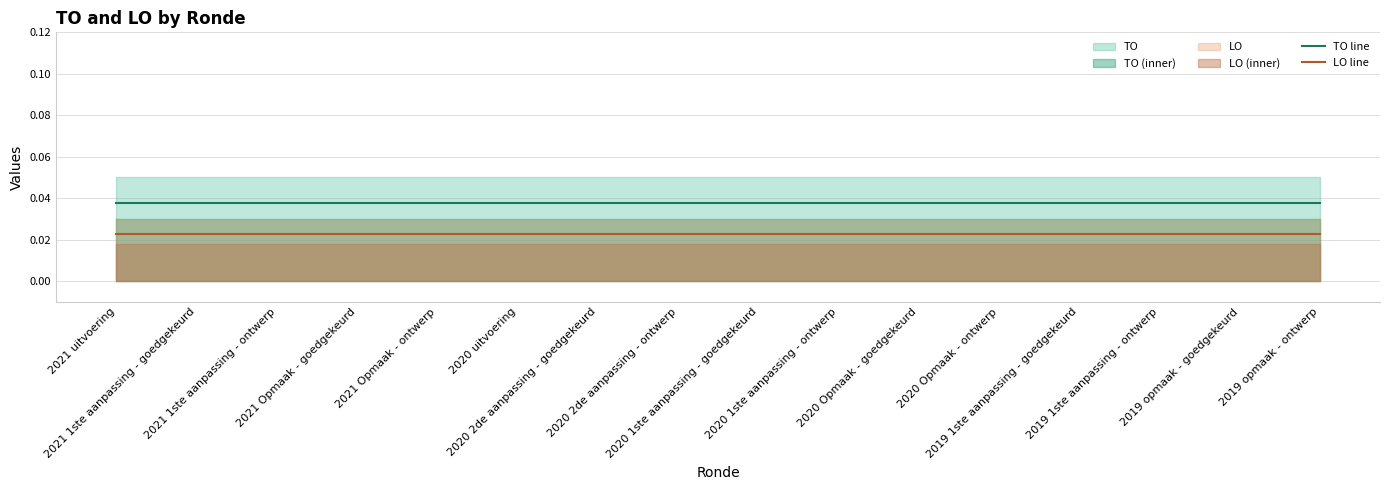

True or false: TO line and LO line cross at least once.

False